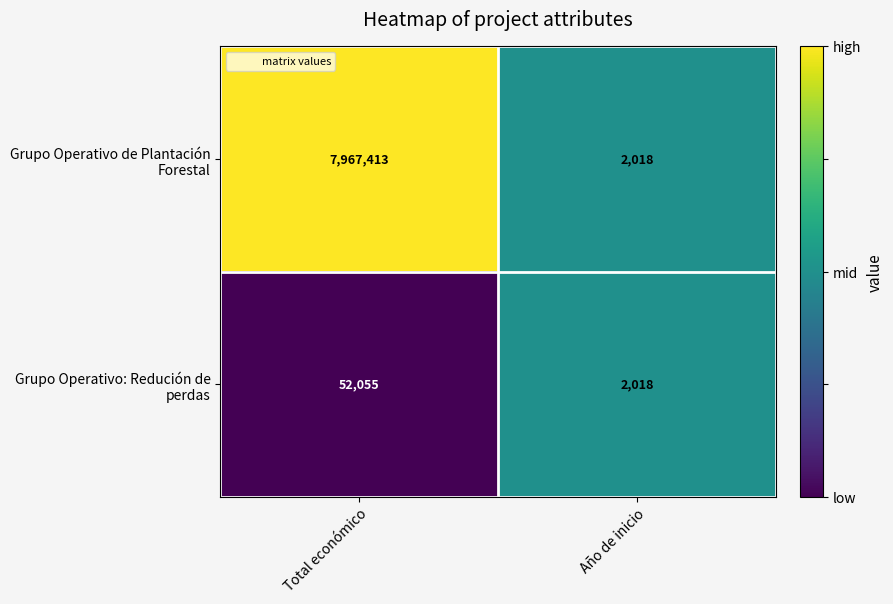

At which category is the sum across all series the highest?

Total económico